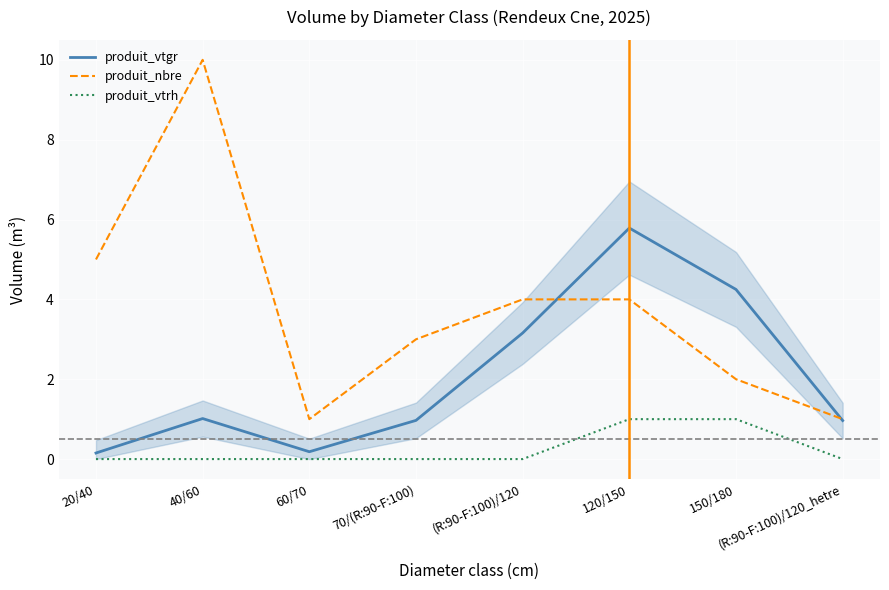

Is the value of produit_vtgr at 60/70 greater than the value of produit_nbre at 150/180?

No